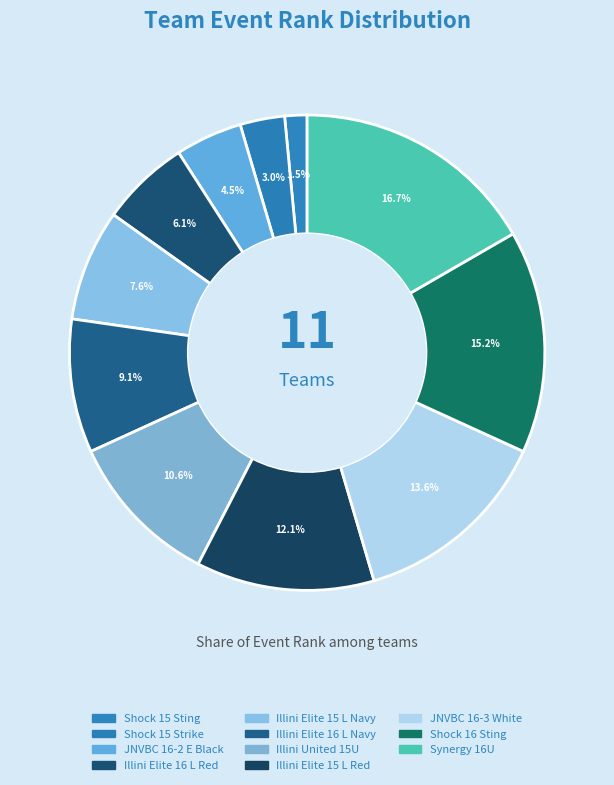

What percentage is the Illini Elite 15 L Red slice, to the nearest percent?

12%